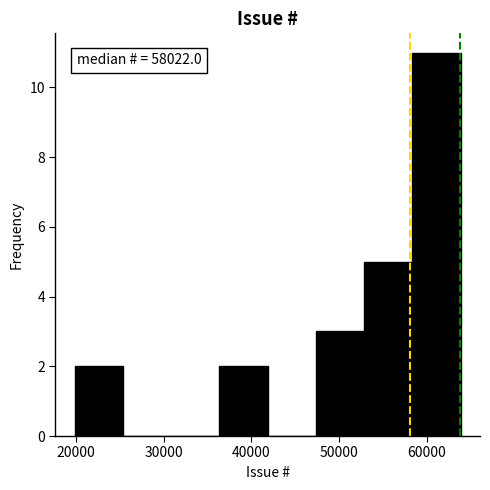

Over which range of the x-axis is the bar tallest?

58000 to 64000